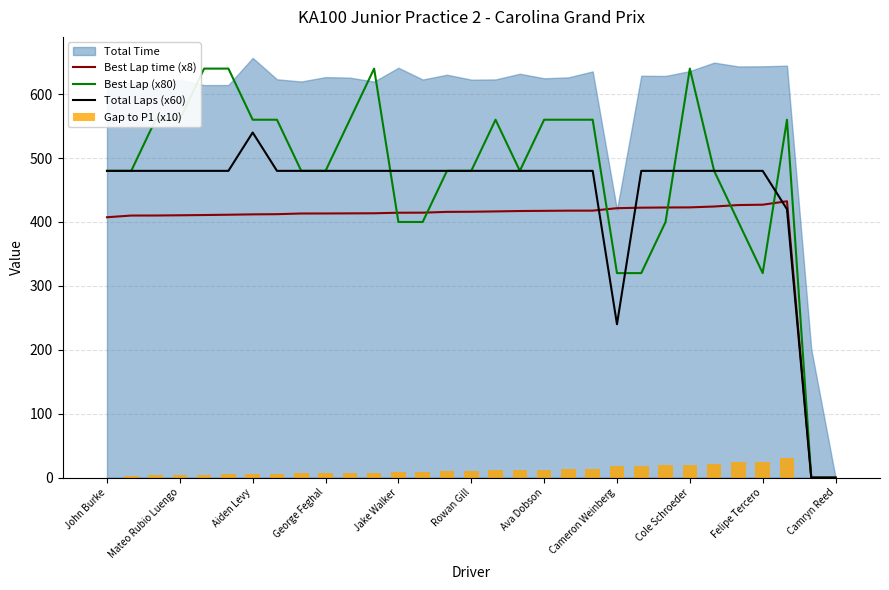

Where is Total Laps (x60) nearest to the value 270?

Cameron Weinberg